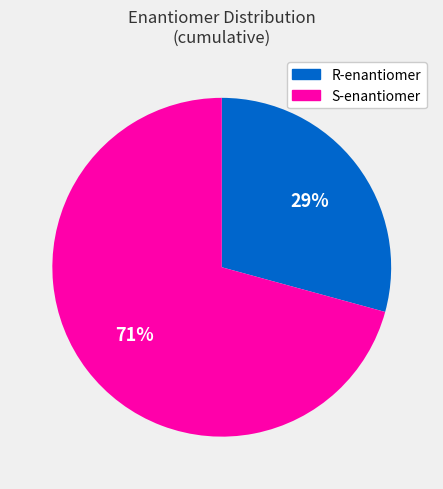

Is it true that S-enantiomer is 62% of the pie?

False